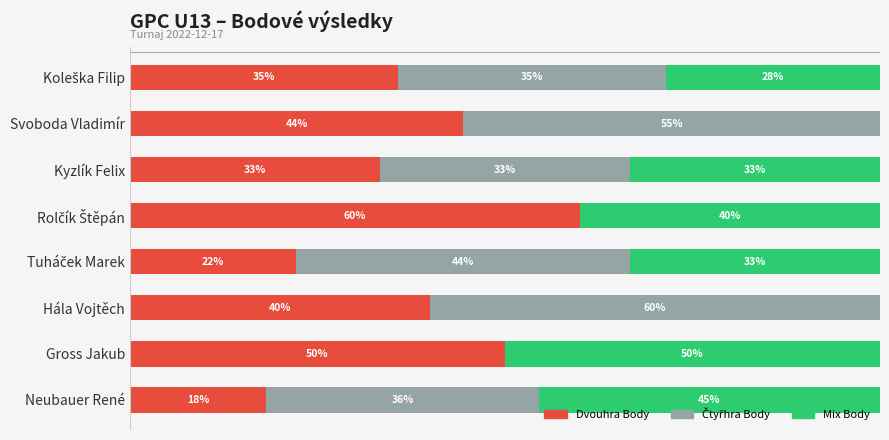

Are the bars horizontal?

Yes